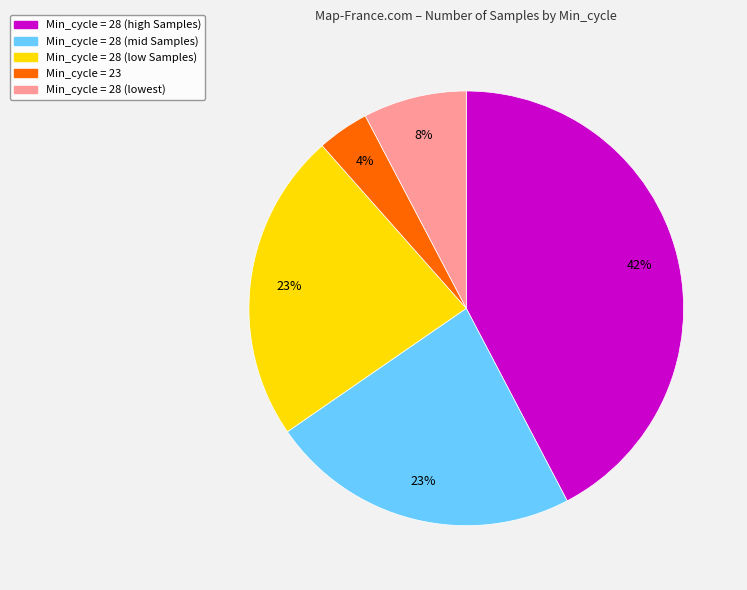

Is there a majority slice in this chart?

No